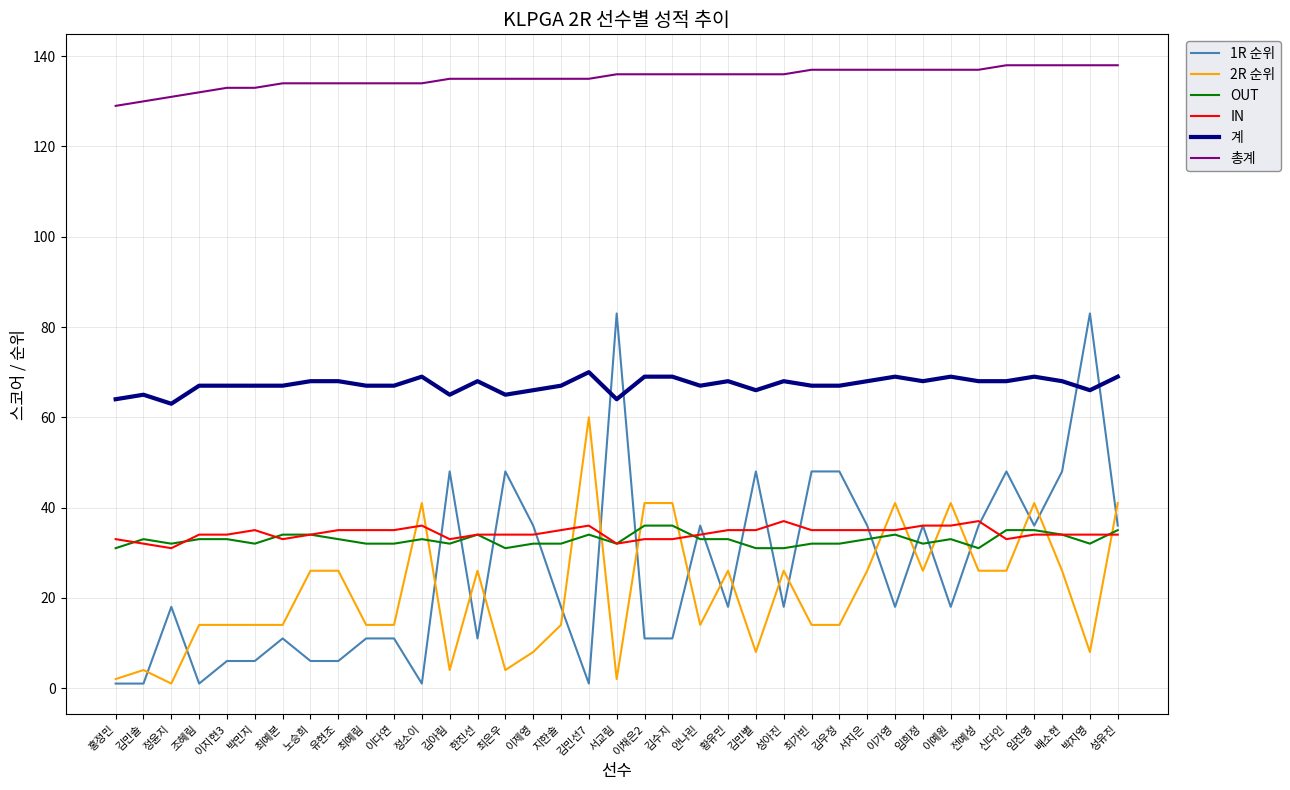

The 1R 순위 series shows 9 at 정윤지. True or false?

False